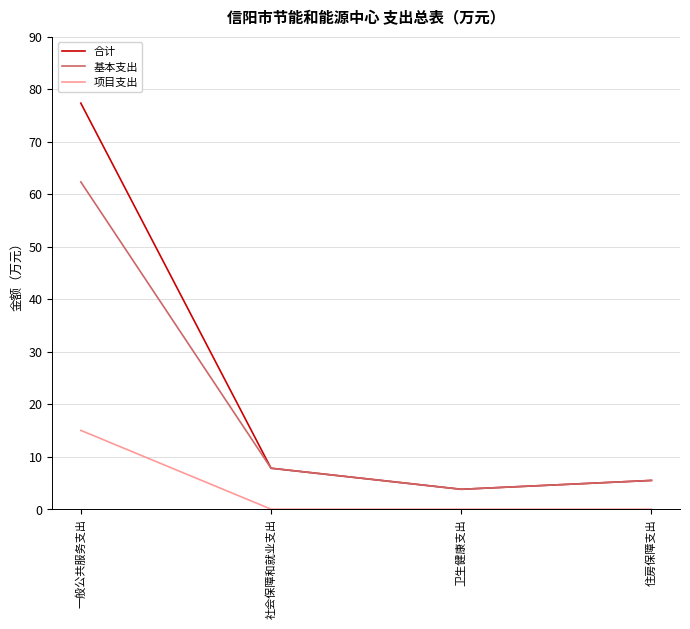

What position from the right is 卫生健康支出?

2